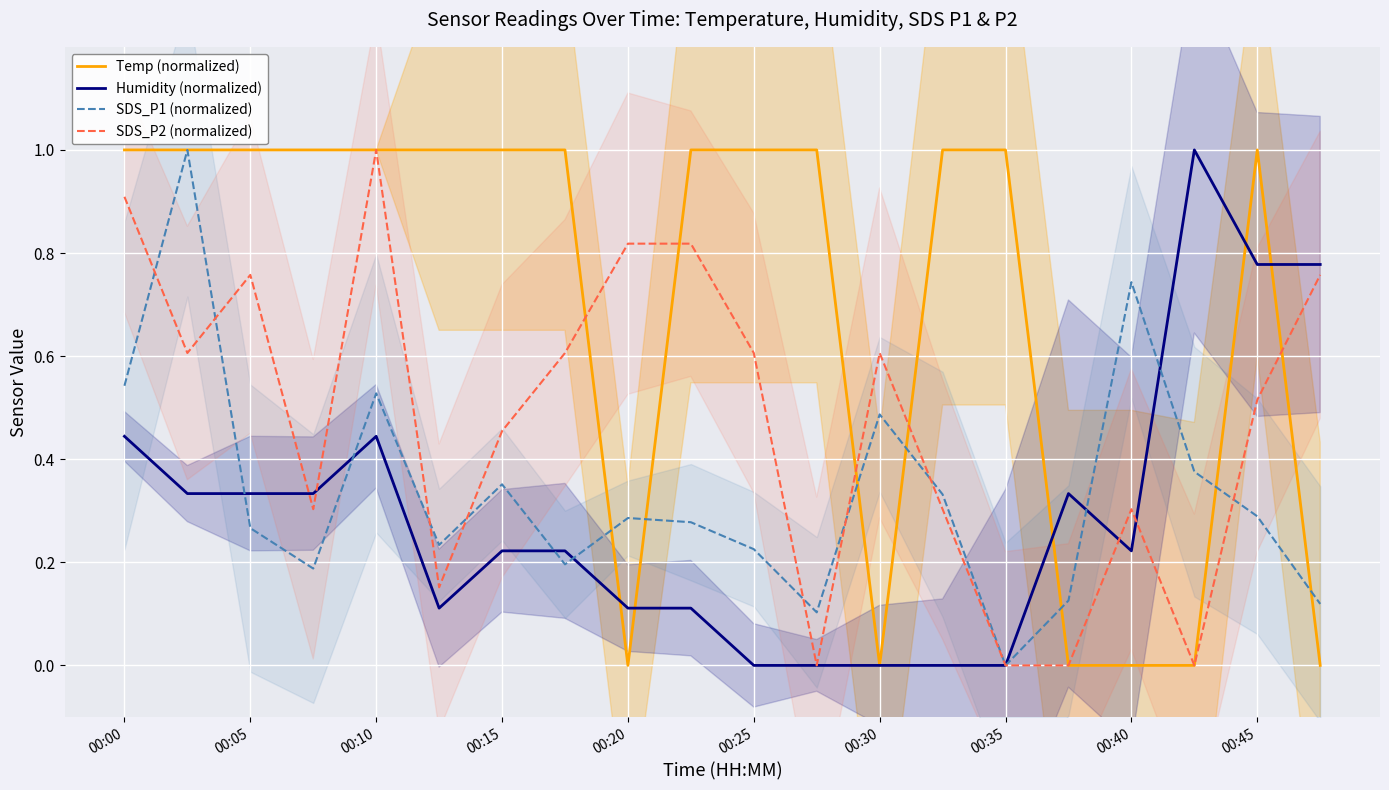

Which category has the lowest value in the SDS_P1 (normalized) series?

00:35